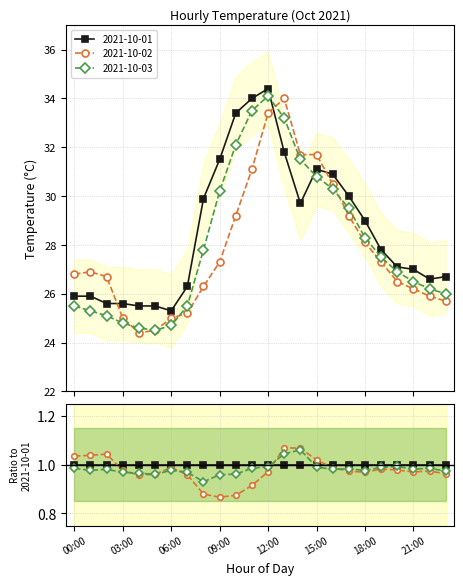

What is the difference between the 2021-10-03 values at 04:00 and 17:00?

4.9